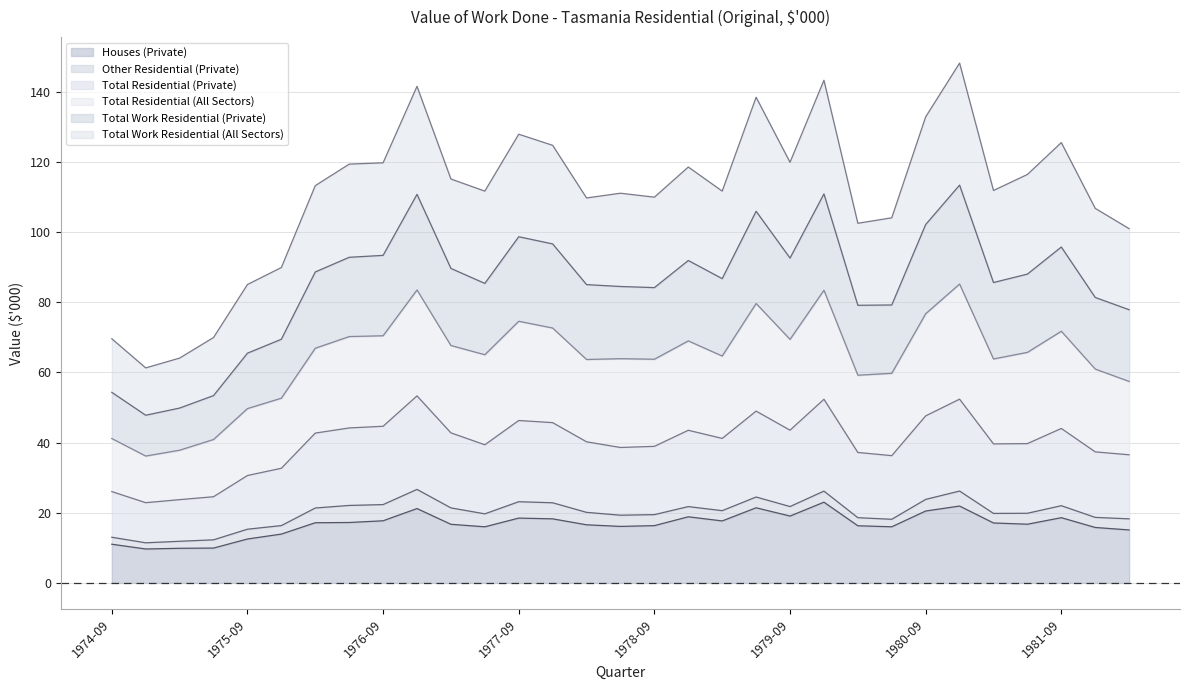

What is the minimum value shown in the chart?

9.7